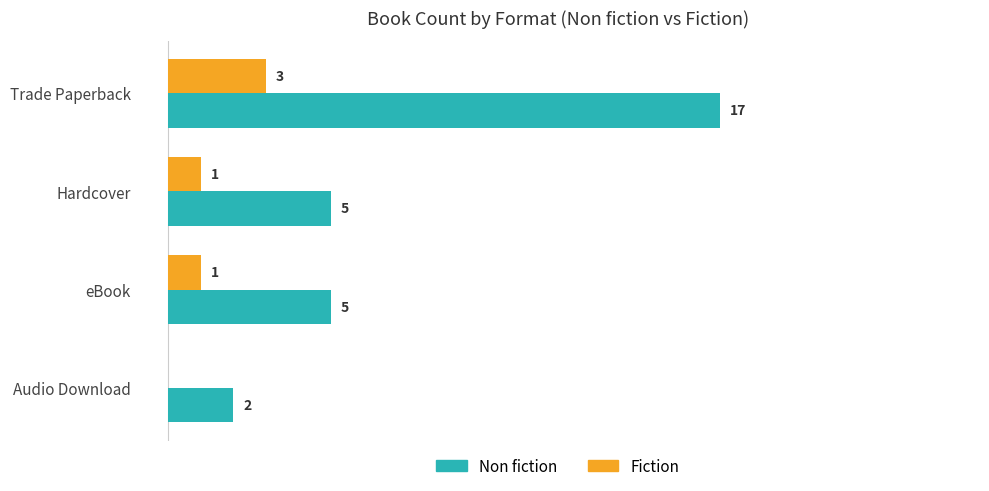

Which series has the largest total across all categories?

Non fiction